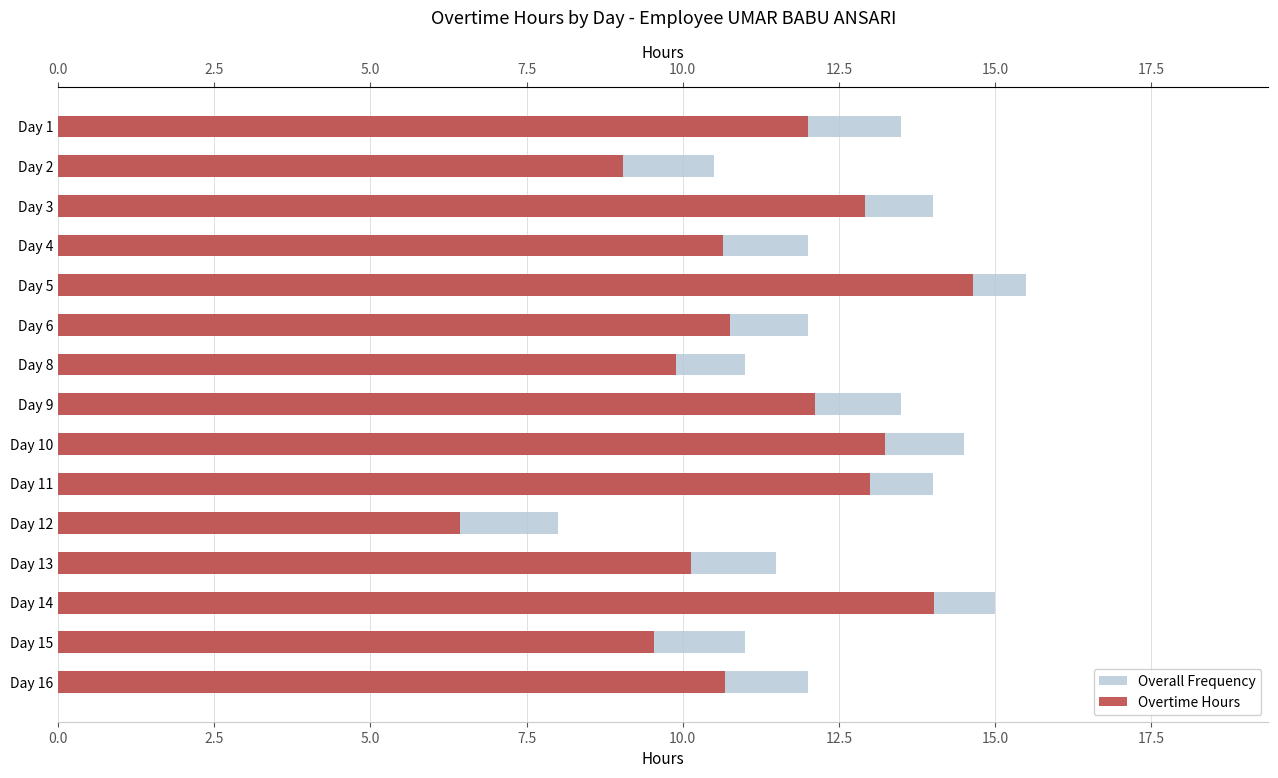

Rank the series by their average value, from lowest to highest.

Overtime Hours, Overall Frequency